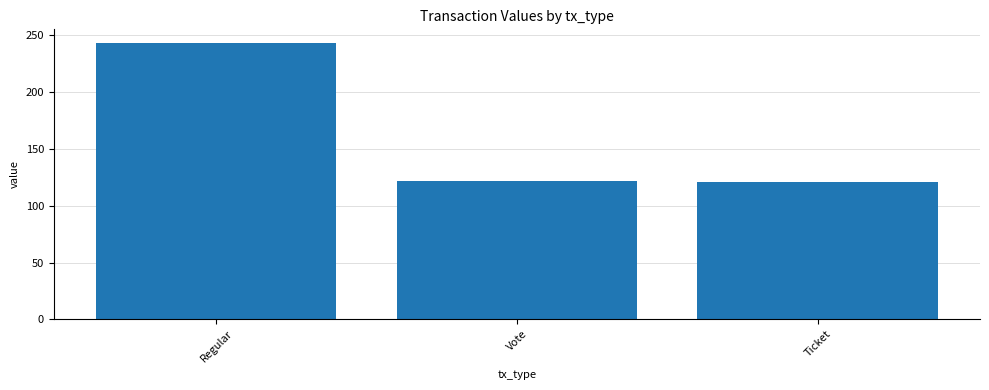

What is the change in value from Regular to Ticket?

-122.0